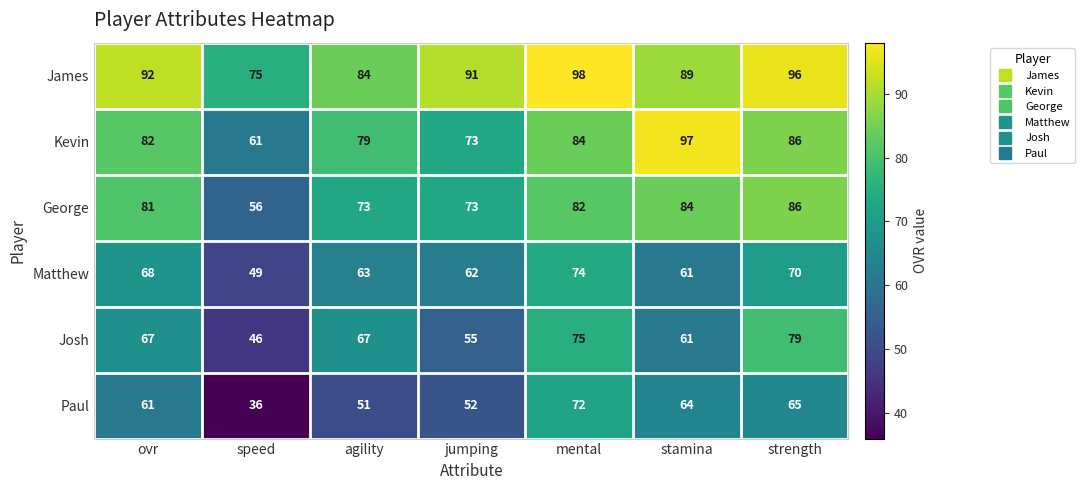

The value of Paul at stamina is 92. True or false?

False